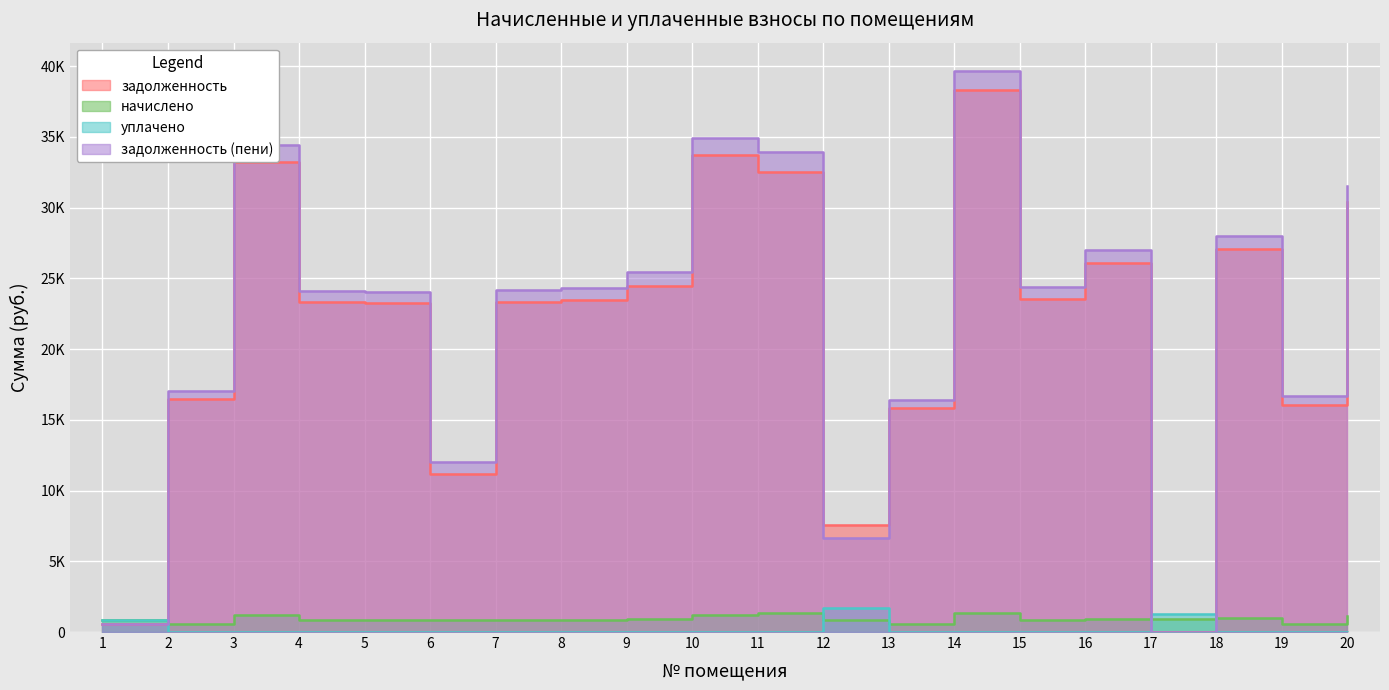

Where is уплачено nearest to the value 855?

1